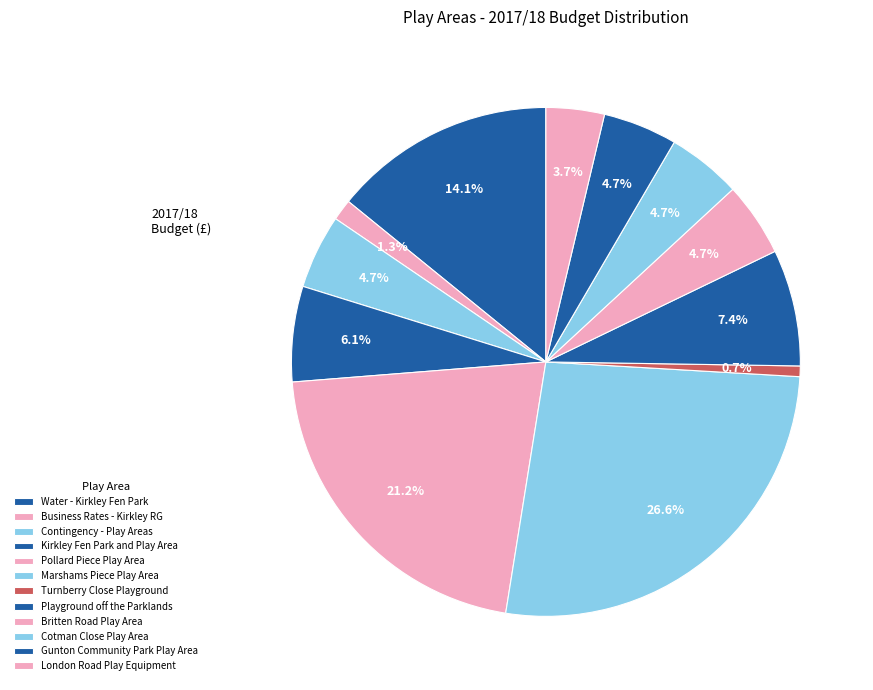

How many segments does this pie chart have?

12